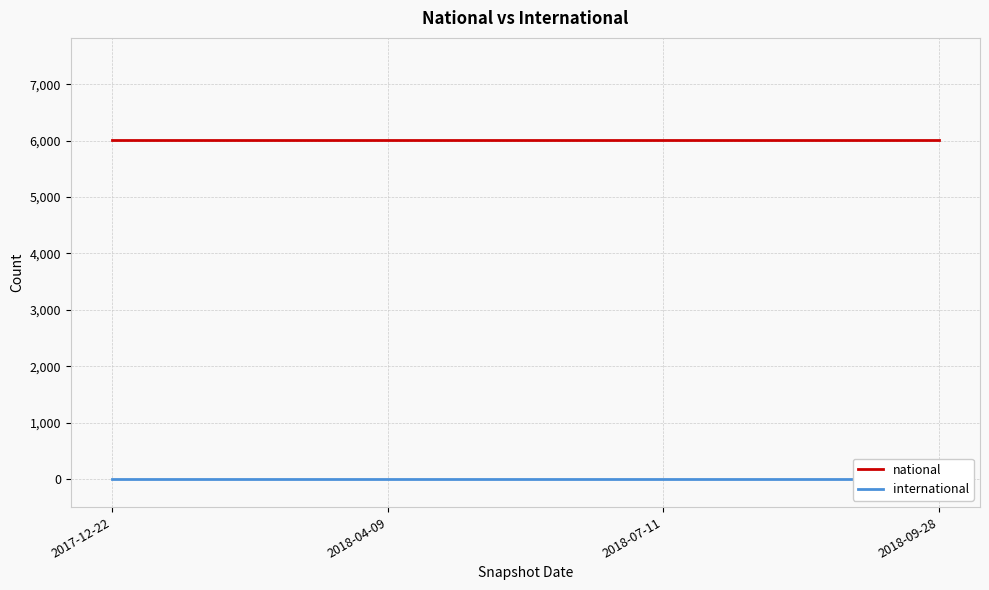

Which series has the widest spread of values?

national